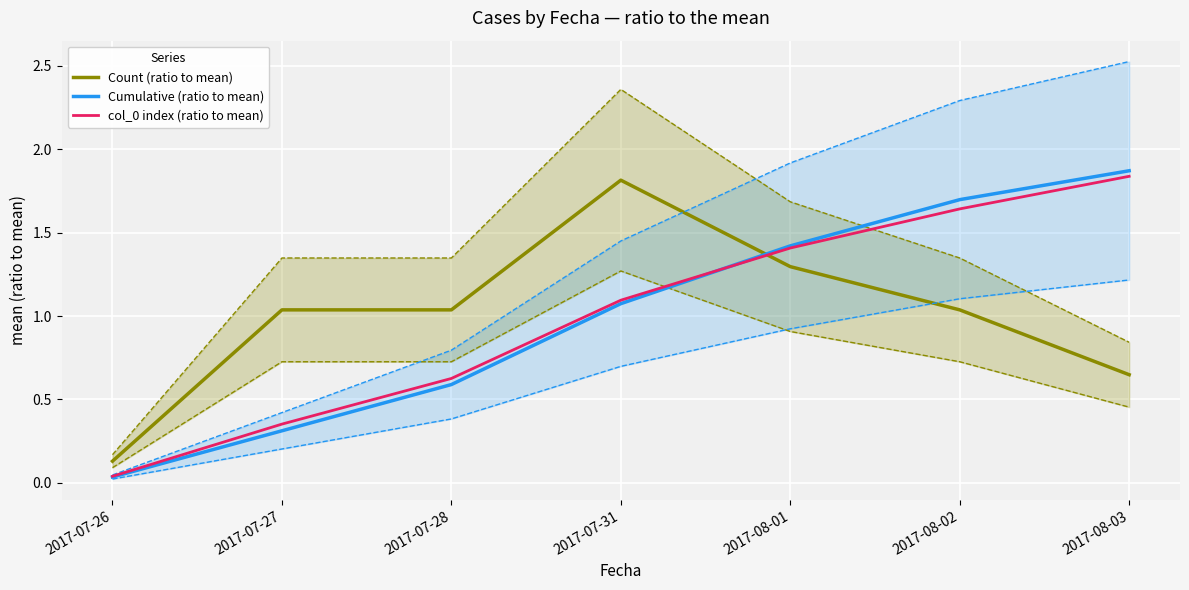

What is the average value of the col_0 index (ratio to mean) series?

1.0